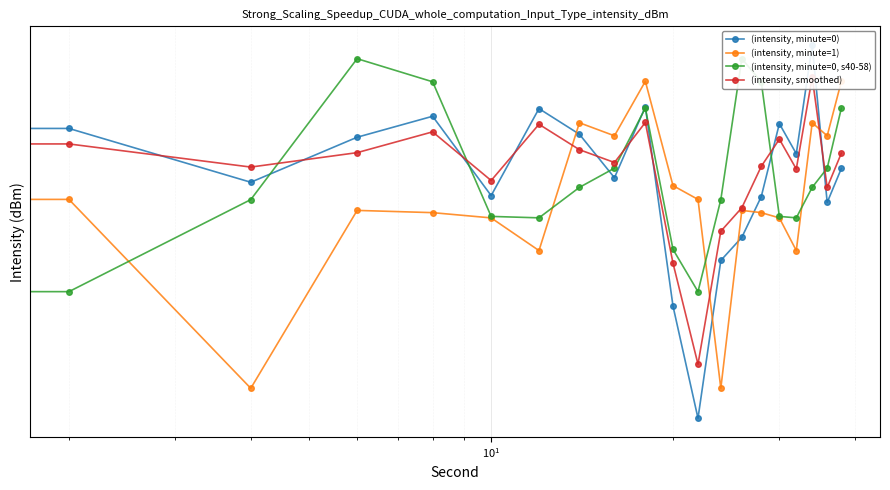

How many intersections are there between (intensity, minute=1) and (intensity, minute=0, s40-58)?

4